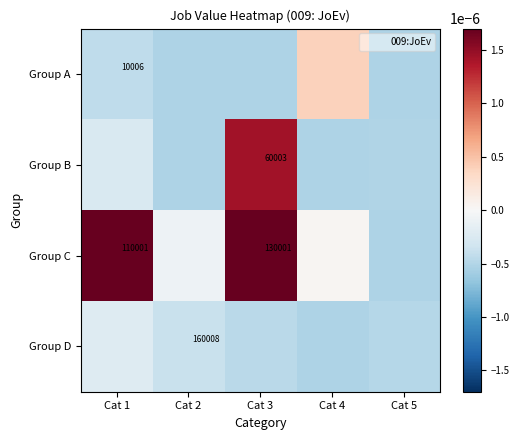

True or false: Group C has a value of 110001.0 at Cat 1.

True